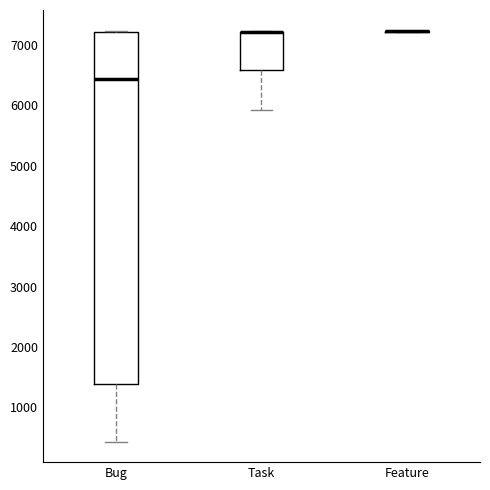

Where is the upper edge of the box for Bug on the y-axis? The values are not printed on the chart, so give them approximately, as read against the axis.

7200